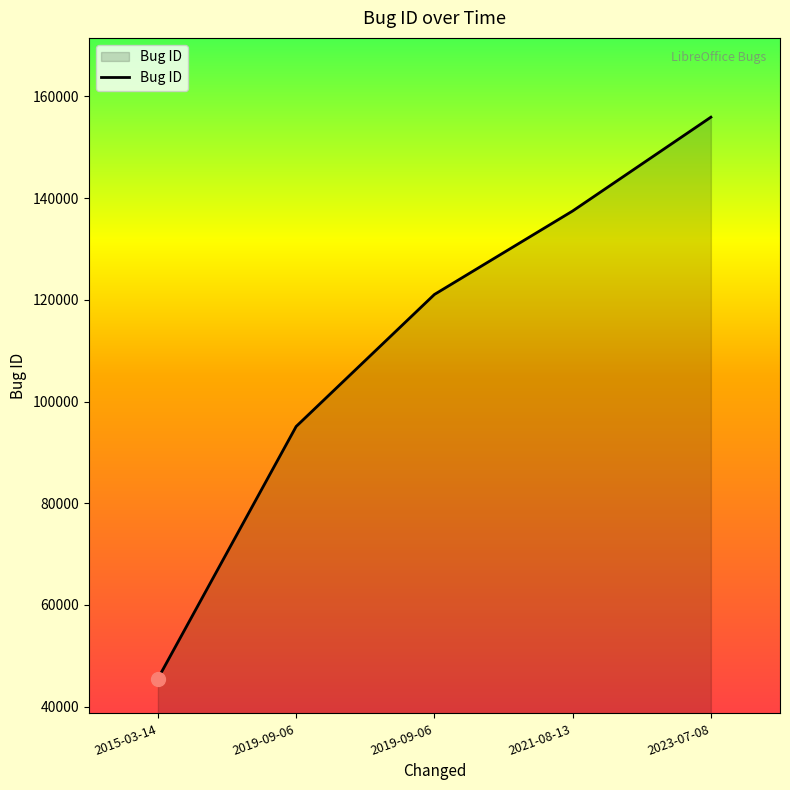

How many series are shown in this chart?

1